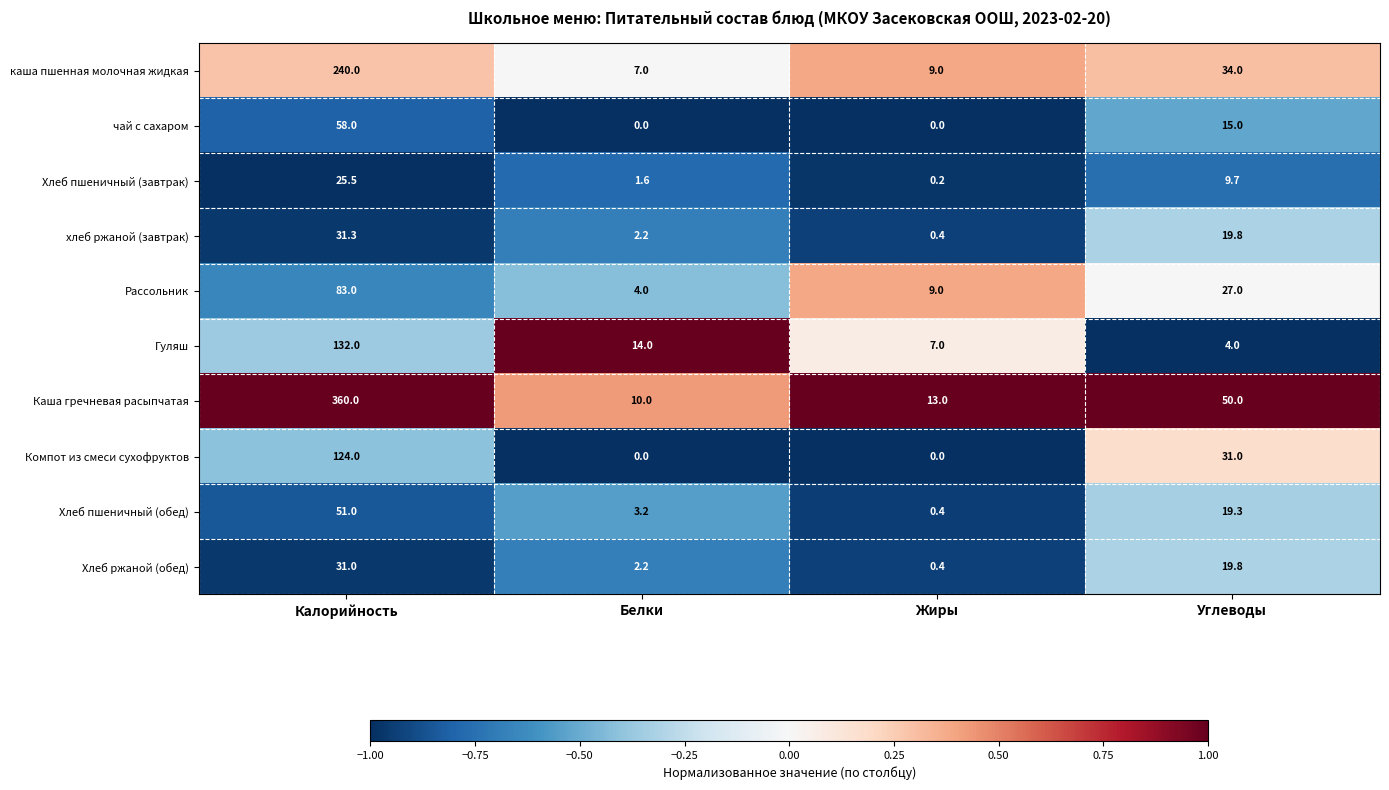

The Хлеб ржаной (обед) series shows 0.4 at Жиры. True or false?

True